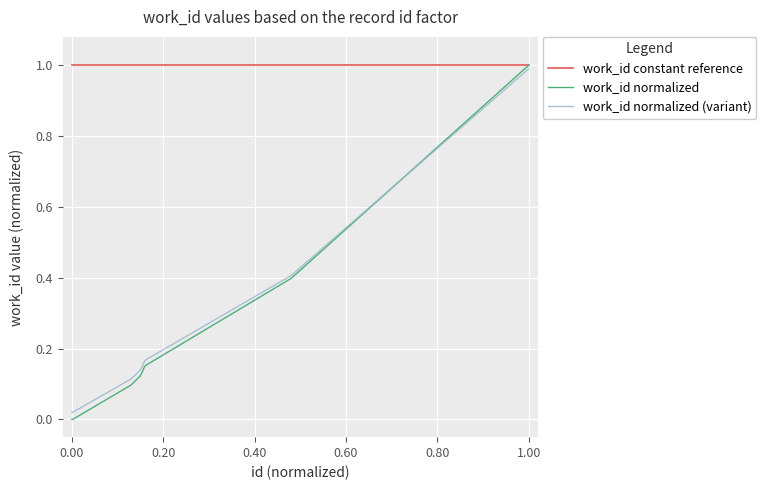

Which series has the largest total across all categories?

work_id constant reference